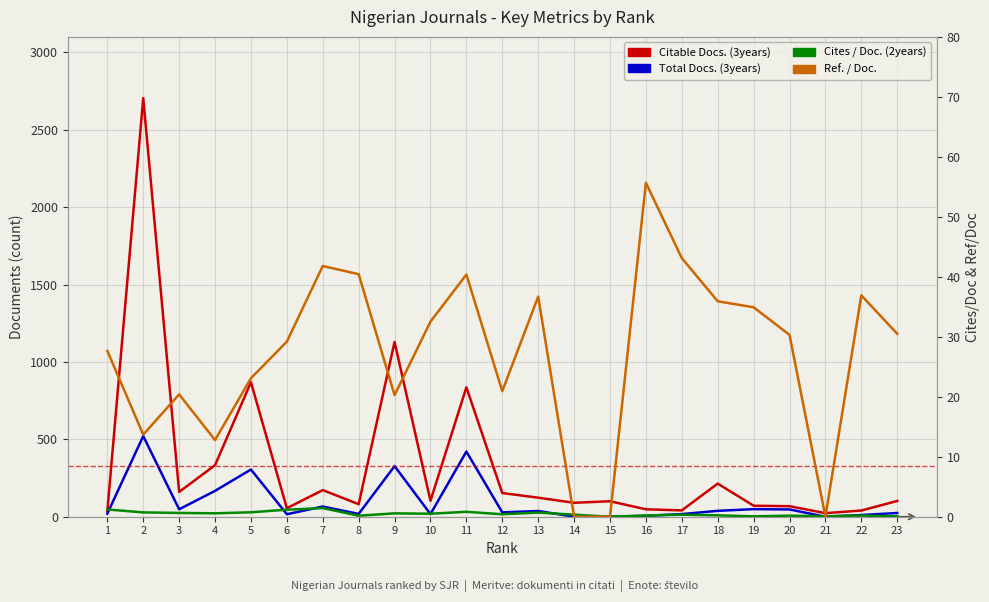

Is it true that Ref. / Doc. equals 30.3 at 20?

True